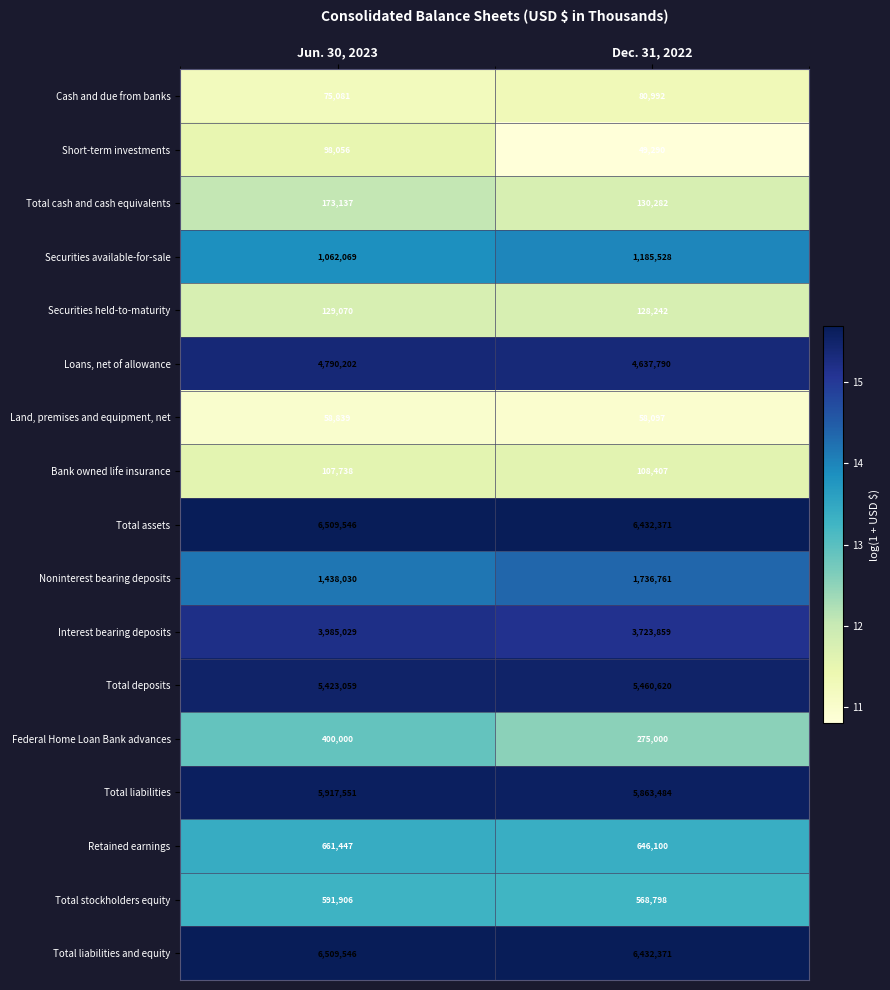

What is the total value across all series at Dec. 31, 2022?

37517992